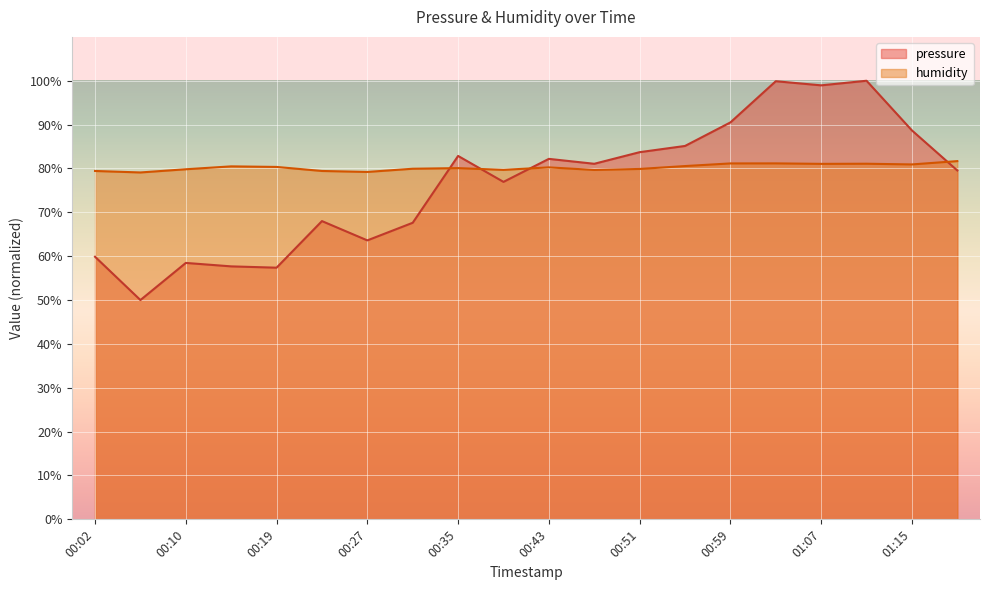

How many values in the humidity series exceed 80?

11